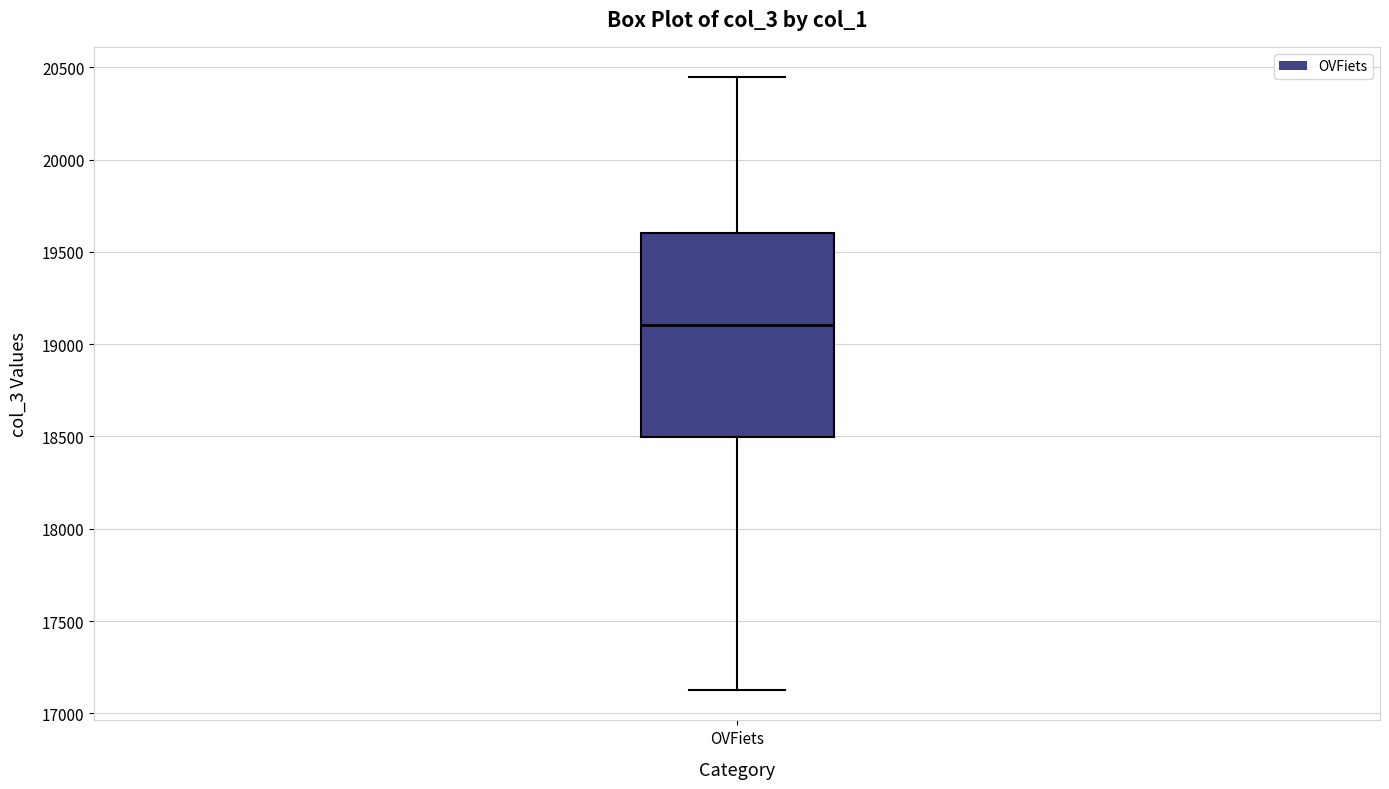

Transcribe this box plot: give where the median line is, the range the box spans, and where the two whiskers end, as read against the y-axis. The values are not printed on the chart, so give them approximately, as read against the axis.

median 19100, box 18500 to 19600, whiskers 17150 to 20450